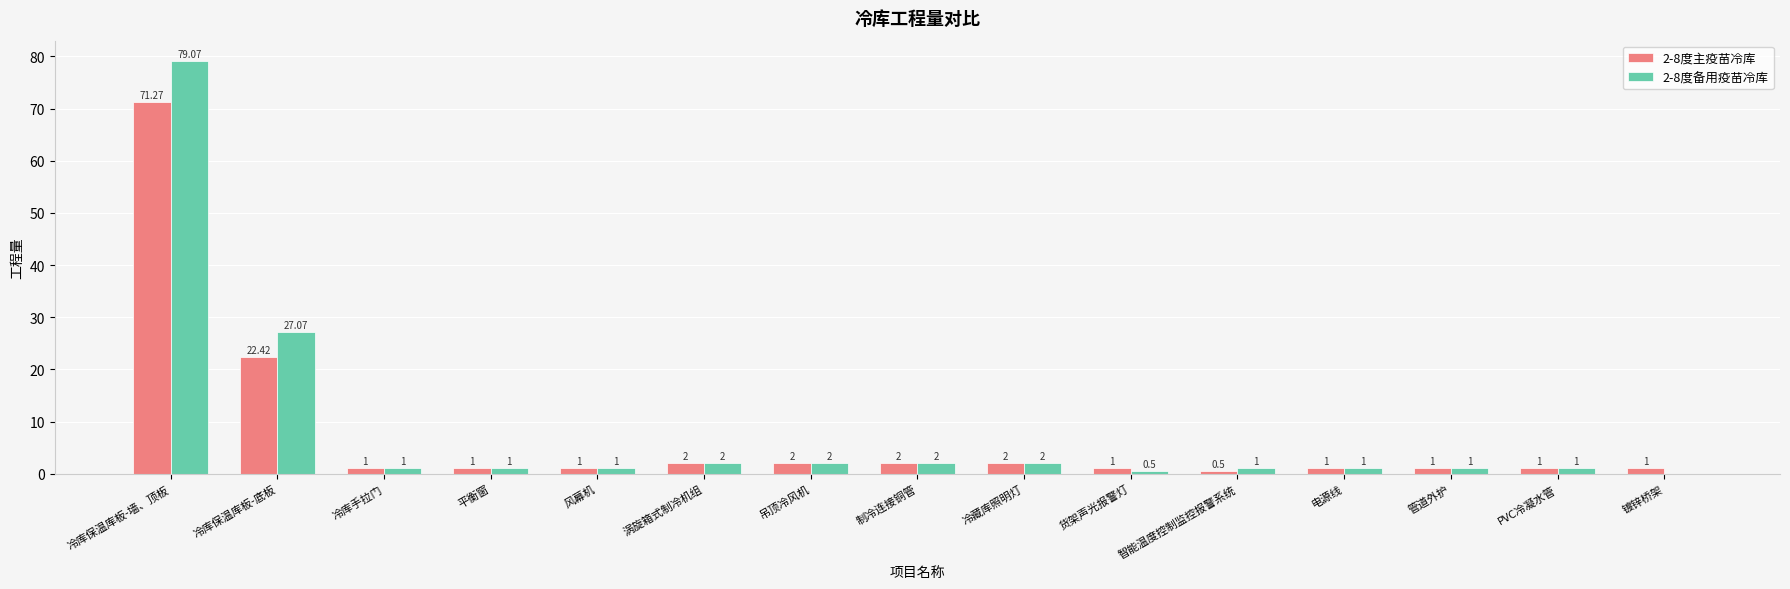

What are all the series names shown in the legend?

2-8度主疫苗冷库, 2-8度备用疫苗冷库